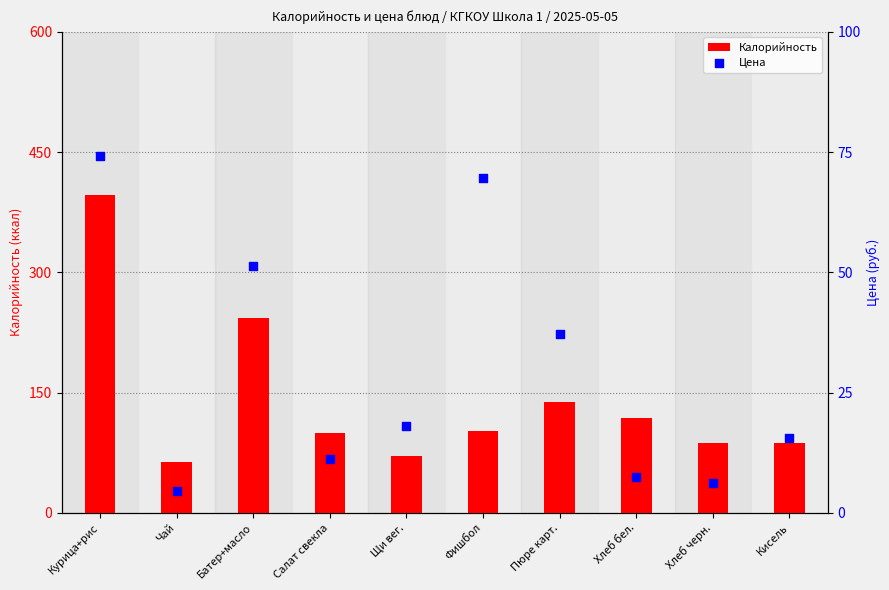

Which series reaches the maximum Y coordinate?

Калорийность